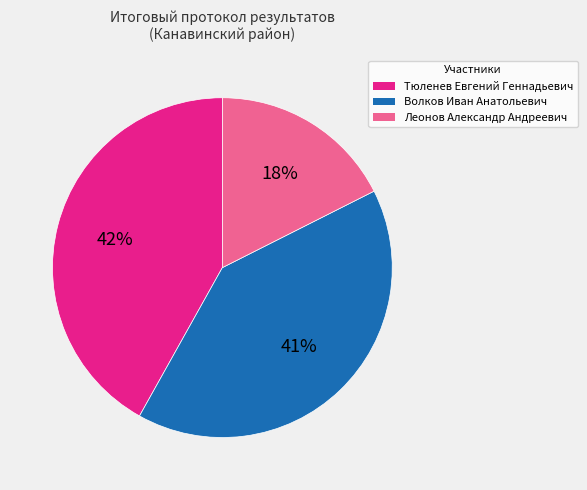

Rank the categories by value from highest to lowest.

Тюленев Евгений Геннадьевич, Волков Иван Анатольевич, Леонов Александр Андреевич